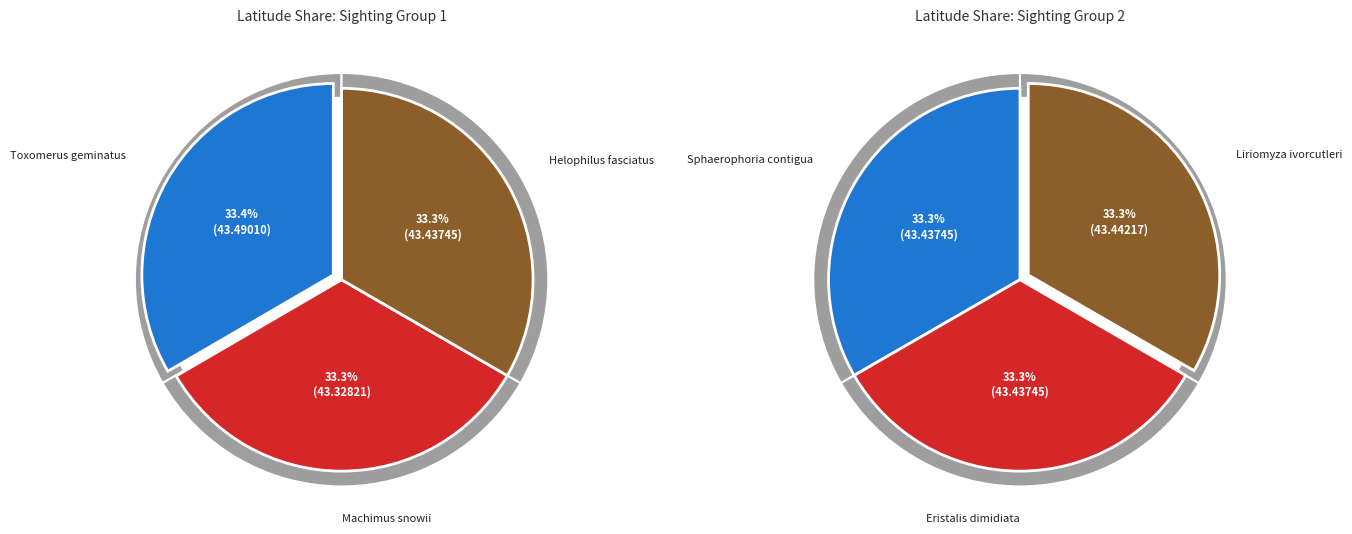

Does Toxomerus geminatus represent more than half of the total?

No